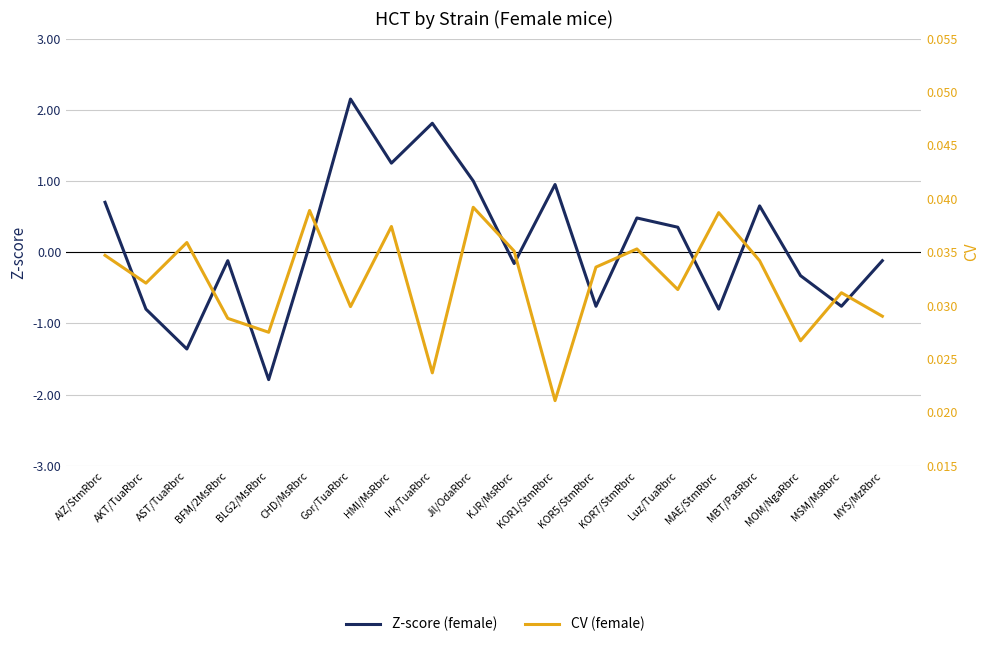

True or false: CV (female) has a value of 0.0 at KOR1/StmRbrc.

False